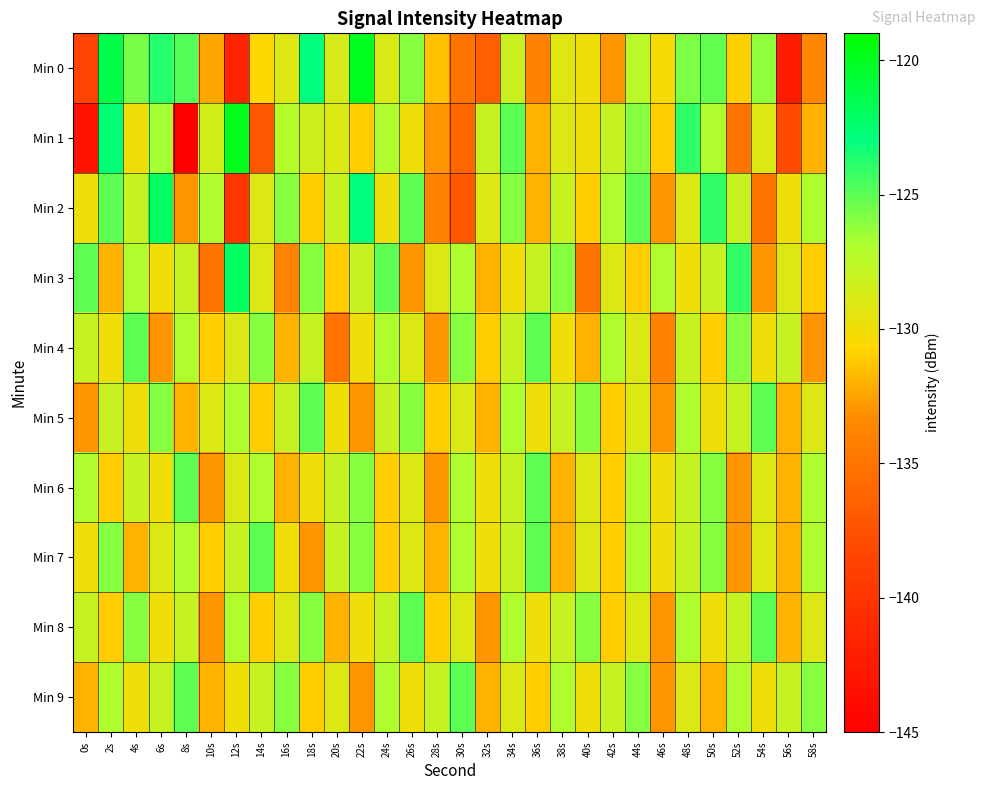

List the series in order of their peak value, lowest first.

Min 4, Min 5, Min 6, Min 7, Min 8, Min 9, Min 2, Min 3, Min 0, Min 1